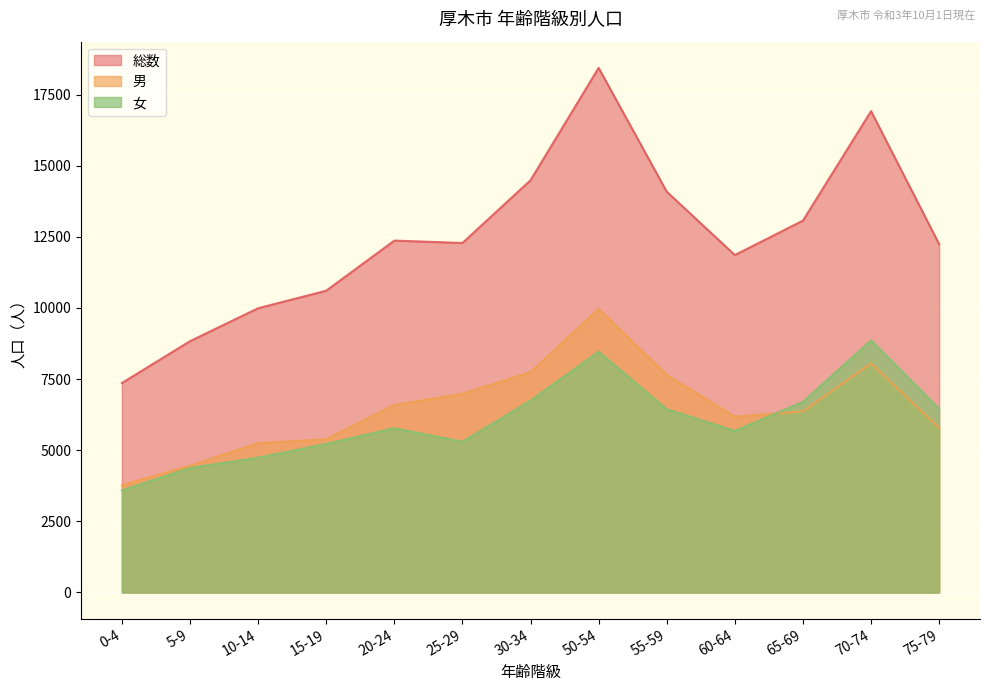

Rank the series at 15-19 from lowest to highest value.

女, 男, 総数